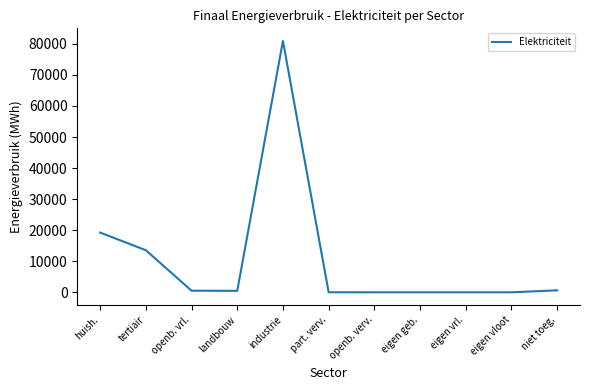

Which has a higher value, eigen geb. or industrie?

industrie